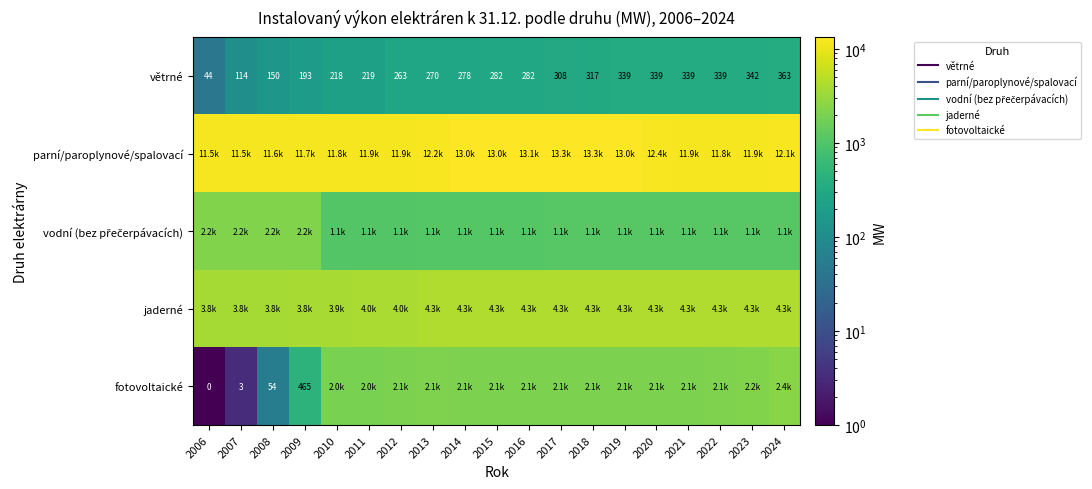

Which category has the lowest value across all series?

2006